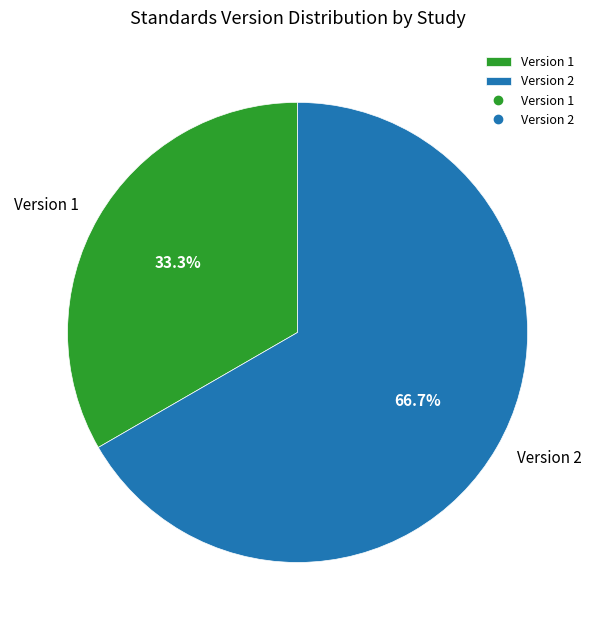

Which slice is the smallest?

Version 1